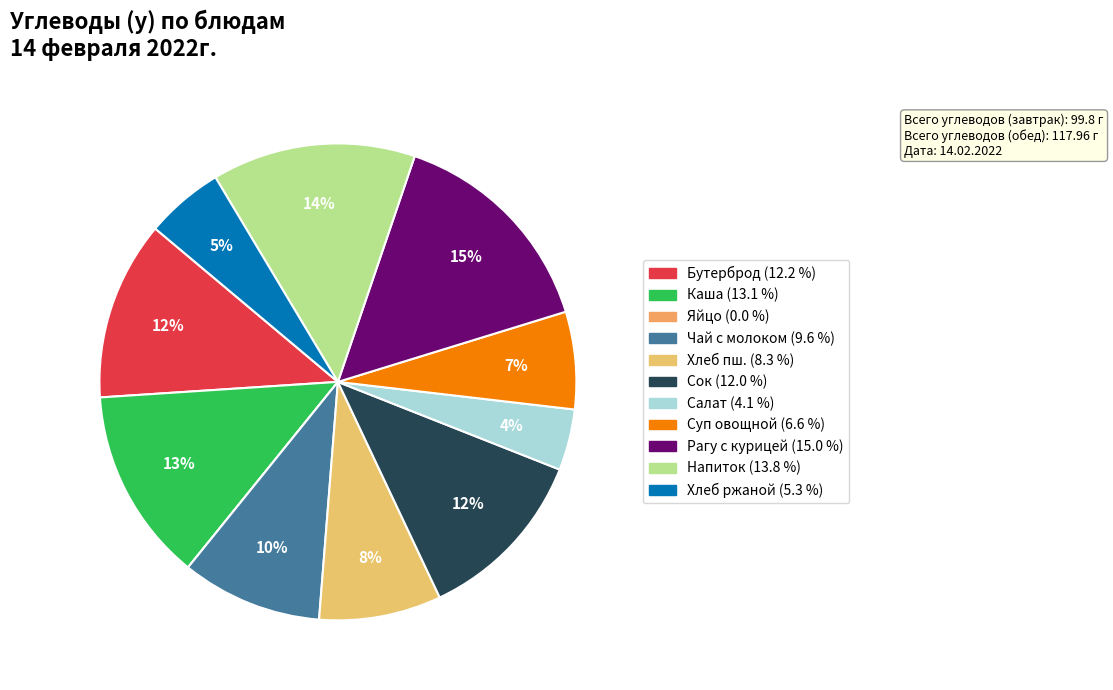

Which slice is the largest?

Рагу с курицей